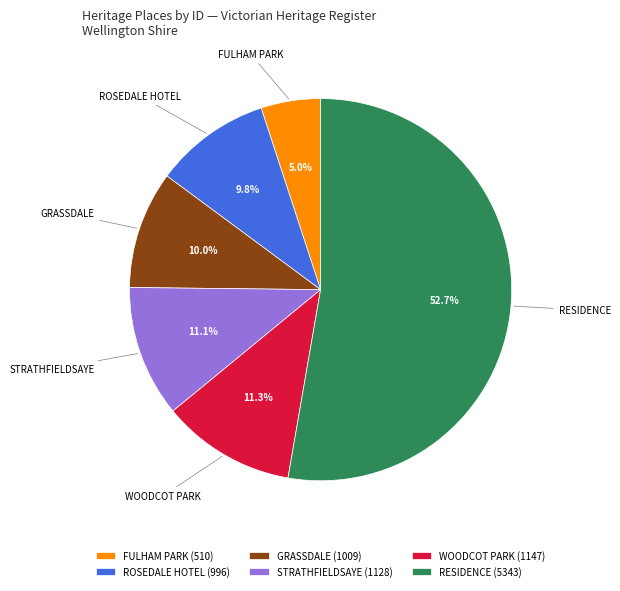

Which slice is the smallest?

FULHAM PARK